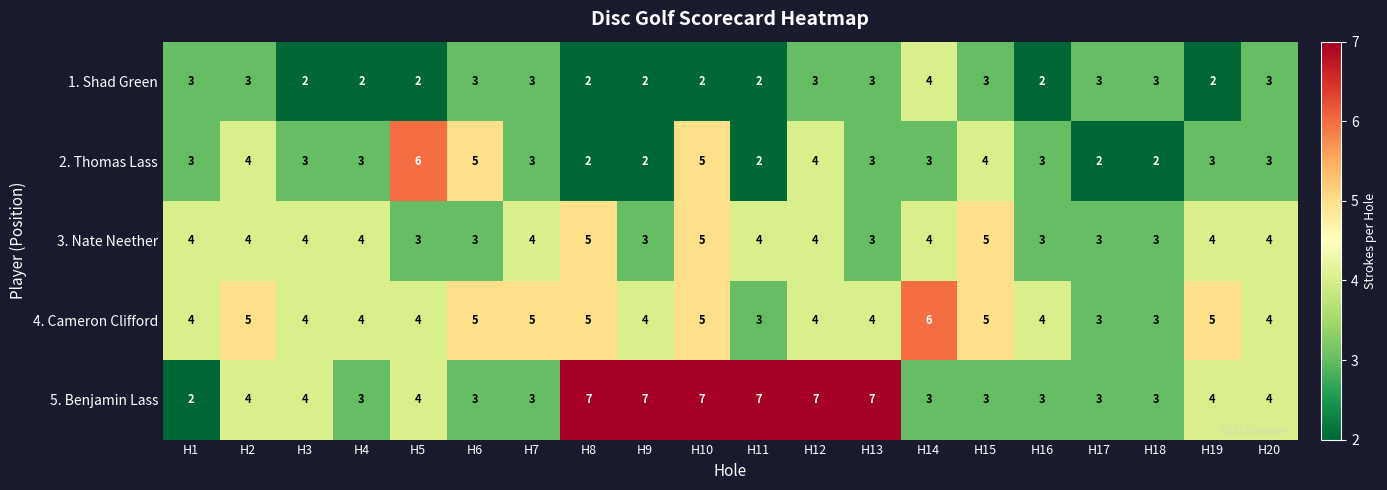

Which series has the largest range (max minus min)?

5. Benjamin Lass